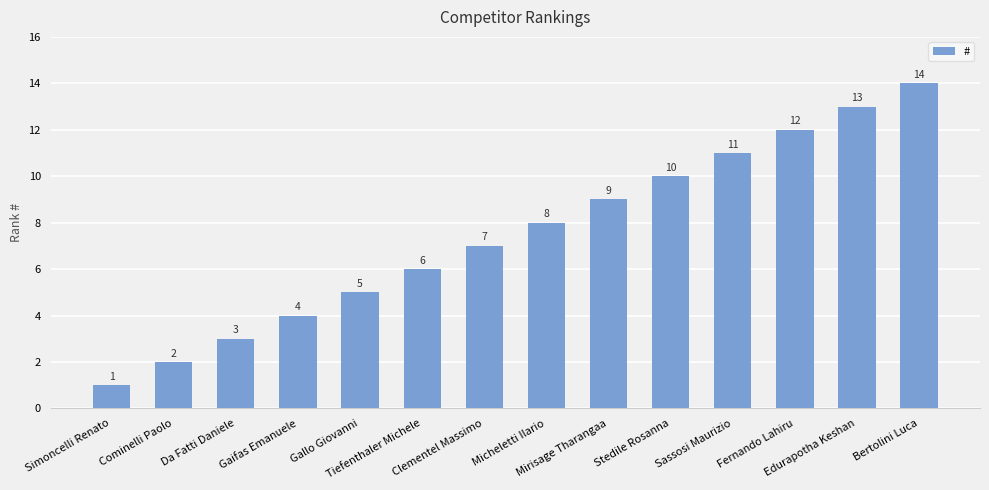

What is the value of the 10th bar from the left?

10